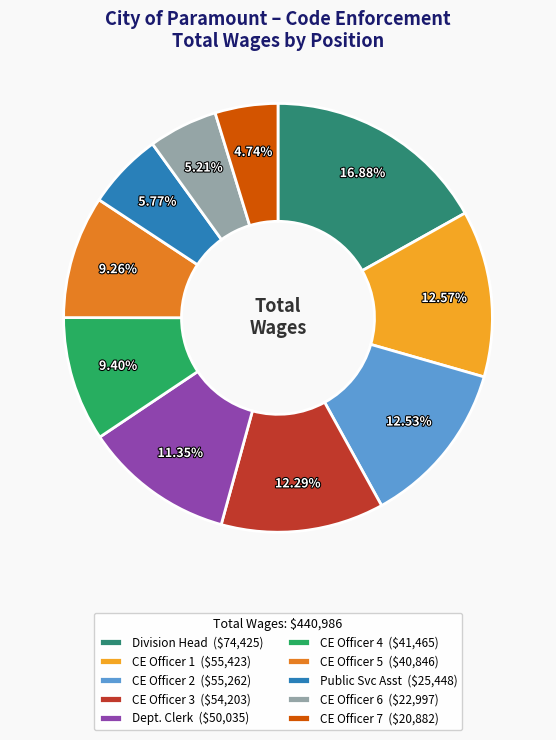

Does any single category account for the majority?

No